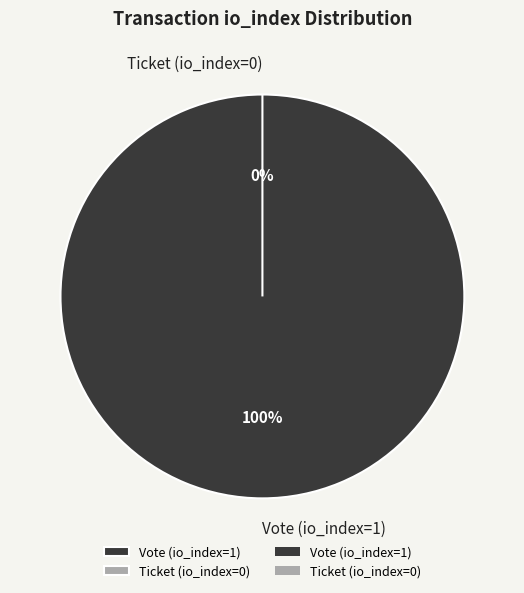

Is it true that Ticket (io_index=0) is 0% of the pie?

True